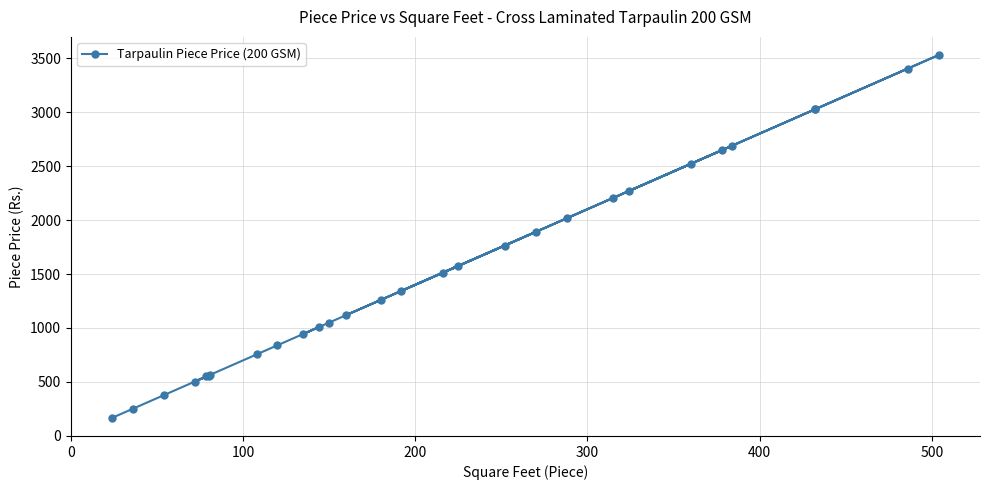

Is it true that the value at 9 is 542.6?

False